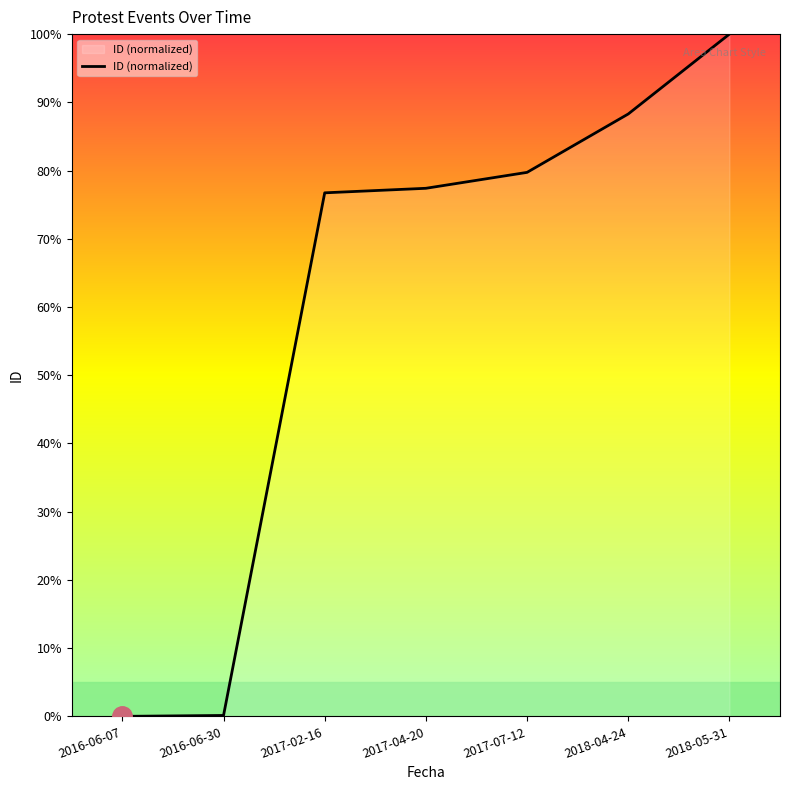

What position from the left is 2018-05-31?

7